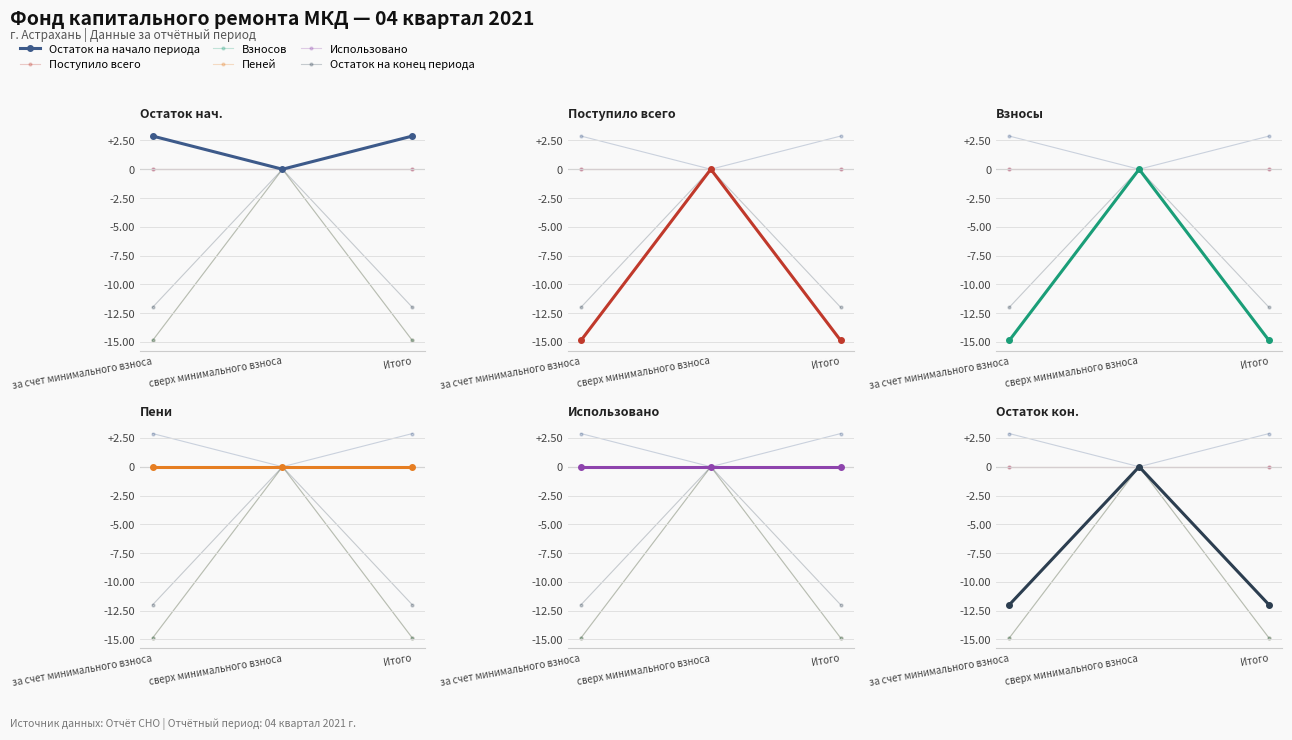

Where is Остаток на конец периода nearest to the value -5?

сверх минимального взноса